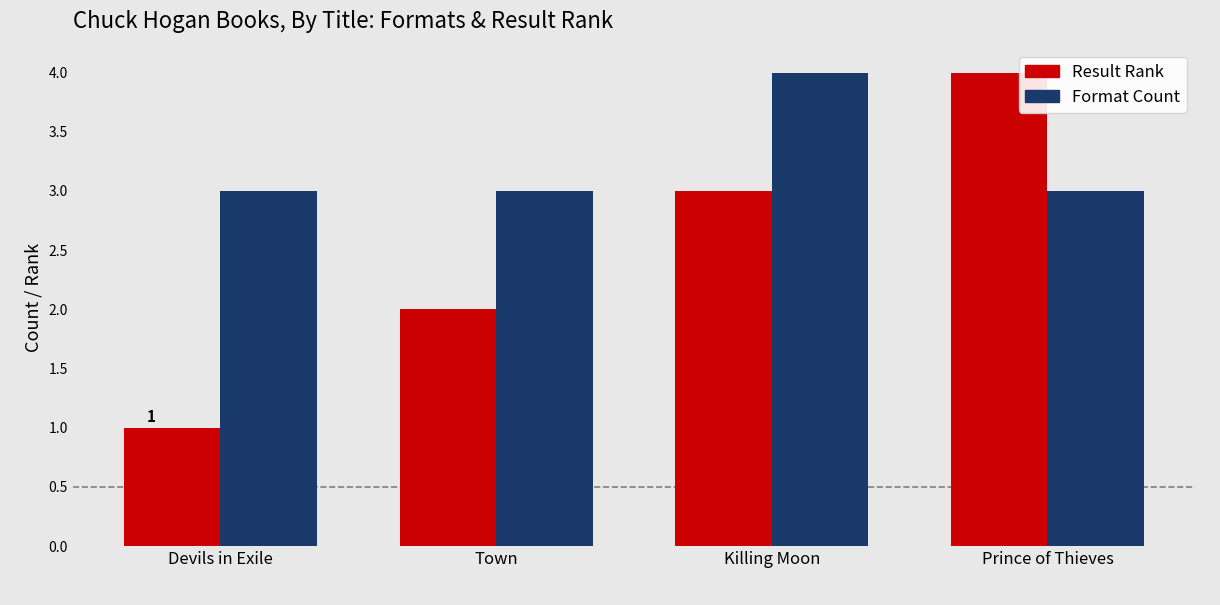

Reading left to right, what are all the values shown in this chart?

Result Rank: Devils in Exile=1	Town=2	Killing Moon=3	Prince of Thieves=4
Format Count: Devils in Exile=3	Town=3	Killing Moon=4	Prince of Thieves=3